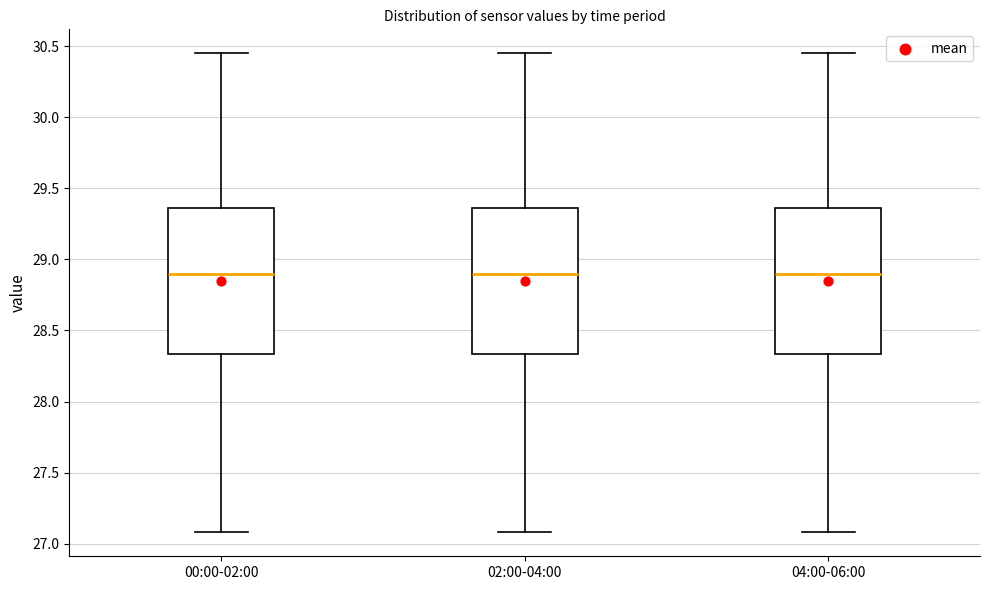

Reading left to right, transcribe this box plot: for each box, give where its median line is, the range the box spans, and where its two whiskers end, as read against the y-axis. The values are not printed on the chart, so give them approximately, as read against the axis.

00:00-02:00: median 28.90, box 28.35 to 29.35, whiskers 27.10 to 30.45
02:00-04:00: median 28.90, box 28.35 to 29.35, whiskers 27.10 to 30.45
04:00-06:00: median 28.90, box 28.35 to 29.35, whiskers 27.10 to 30.45